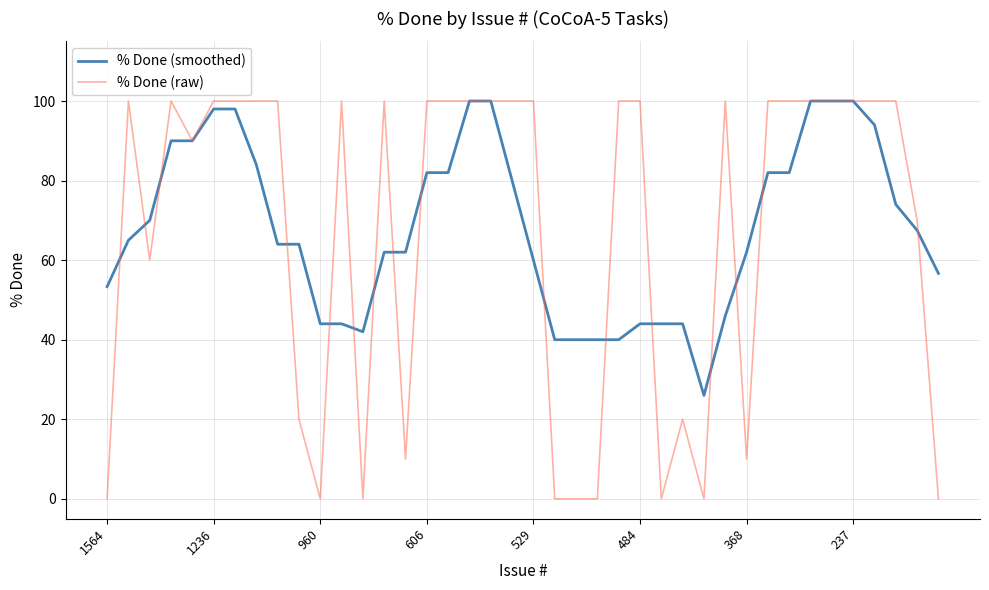

Does the chart display data point markers on the line(s)?

No